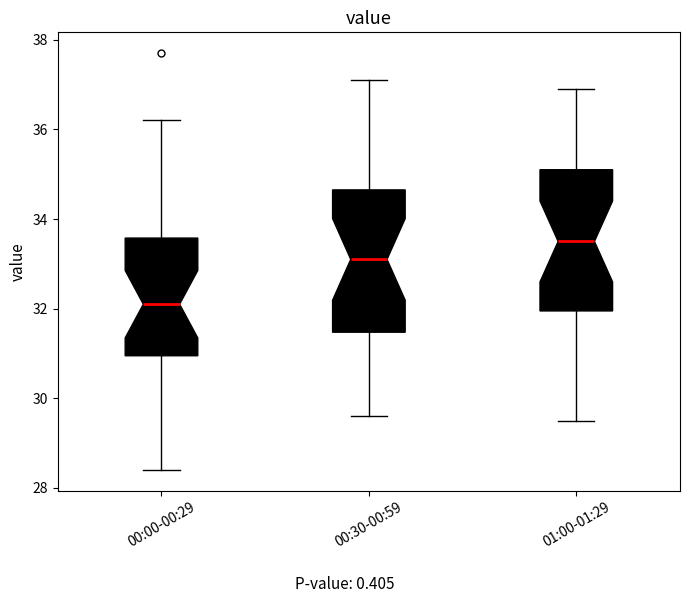

Reading left to right, transcribe this box plot: for each box, give where its median line is, the range the box spans, and where its two whiskers end, as read against the y-axis. The values are not printed on the chart, so give them approximately, as read against the axis.

00:00-00:29: median 32.2, box 31.0 to 33.6, whiskers 28.4 to 36.2
00:30-00:59: median 33.2, box 31.4 to 34.6, whiskers 29.6 to 37.2
01:00-01:29: median 33.6, box 32.0 to 35.2, whiskers 29.6 to 37.0